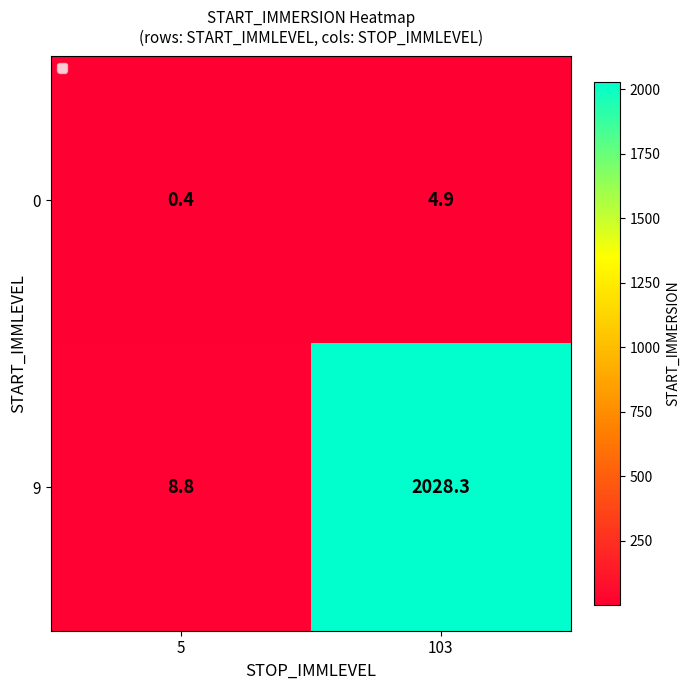

The 9 series shows 2028.3 at 103. True or false?

True